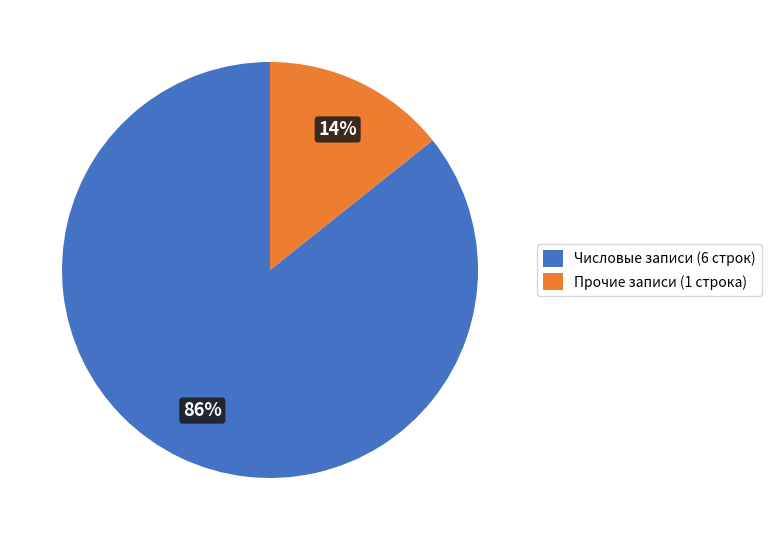

Rank the categories by value from lowest to highest.

Прочие записи (1 строка), Числовые записи (6 строк)